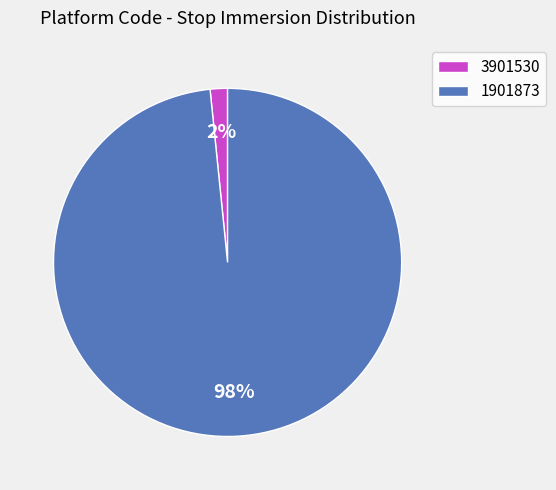

True or false: 1901873 accounts for 85% of the total.

False